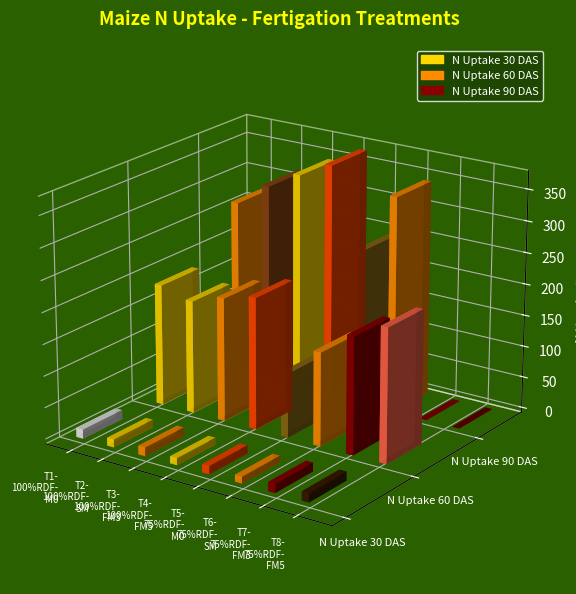

Is the value of N Uptake 90 DAS at T1-100%RDF-M0 greater than the value of N Uptake 60 DAS at T8-75%RDF-FM5?

Yes